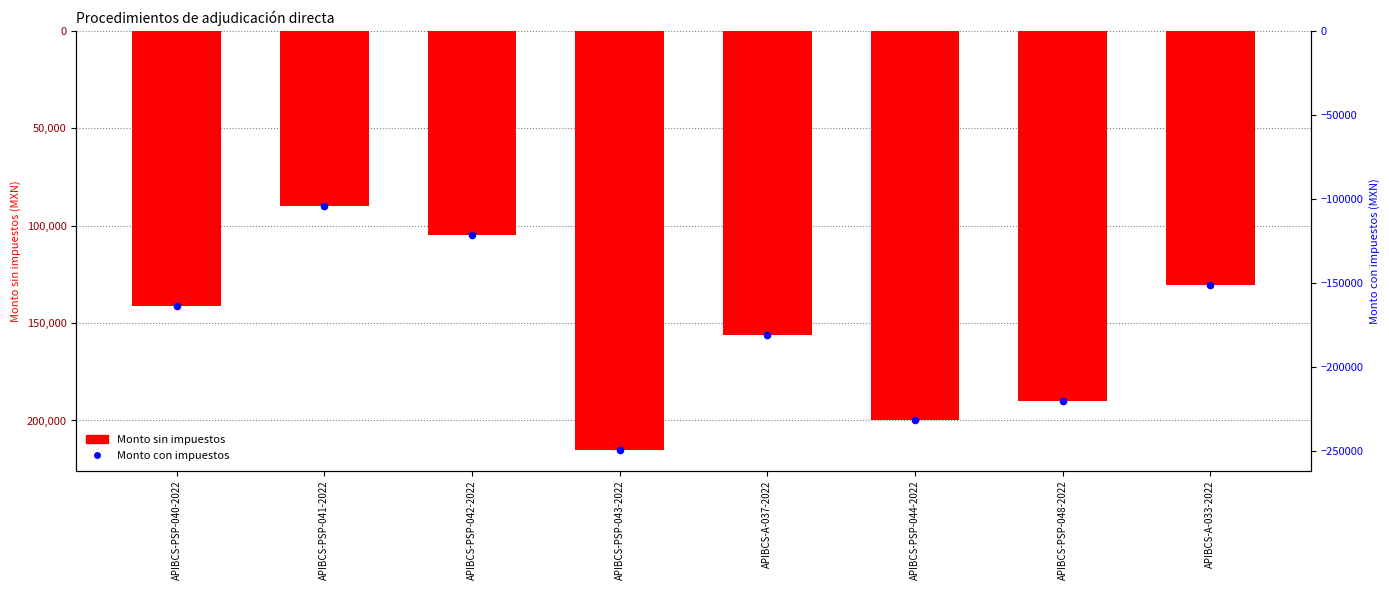

Which series has the largest total across all categories?

Monto sin impuestos